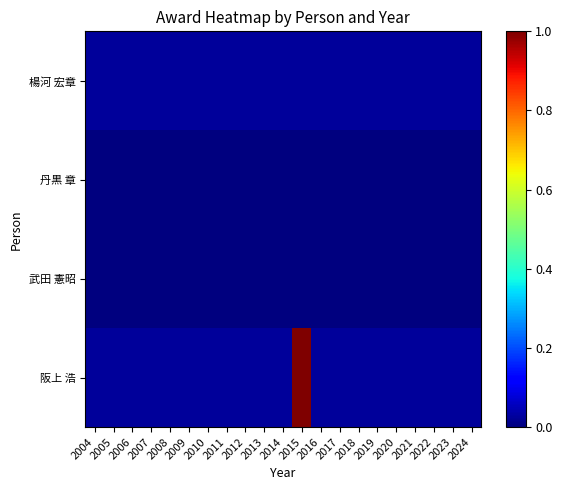

How many categories are shown in the chart?

21